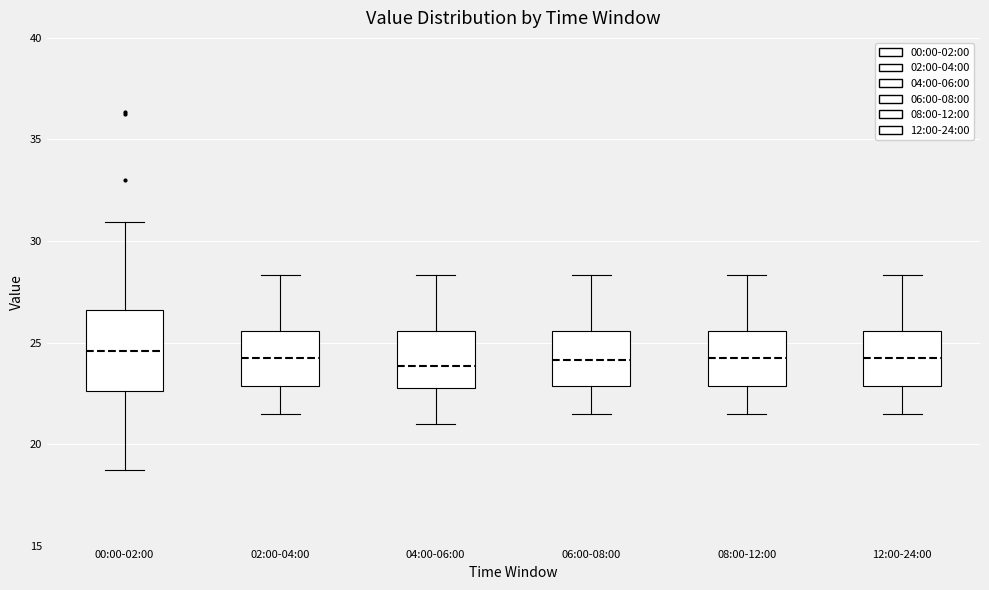

Reading left to right, read every box against the y-axis: the position of its median line, the range the box covers, and the ends of its whiskers. The values are not printed on the chart, so give them approximately, as read against the axis.

00:00-02:00: median 24.5, box 22.5 to 26.5, whiskers 18.5 to 31.0
02:00-04:00: median 24.5, box 23.0 to 25.5, whiskers 21.5 to 28.5
04:00-06:00: median 24.0, box 23.0 to 25.5, whiskers 21.0 to 28.5
06:00-08:00: median 24.0, box 23.0 to 25.5, whiskers 21.5 to 28.5
08:00-12:00: median 24.5, box 23.0 to 25.5, whiskers 21.5 to 28.5
12:00-24:00: median 24.5, box 23.0 to 25.5, whiskers 21.5 to 28.5